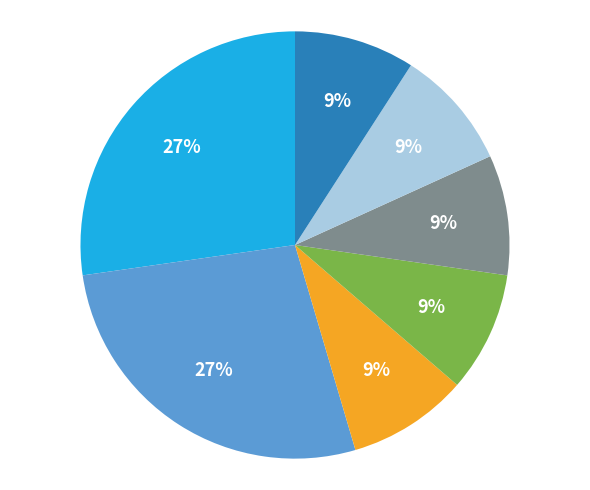

Does any single category account for the majority?

No